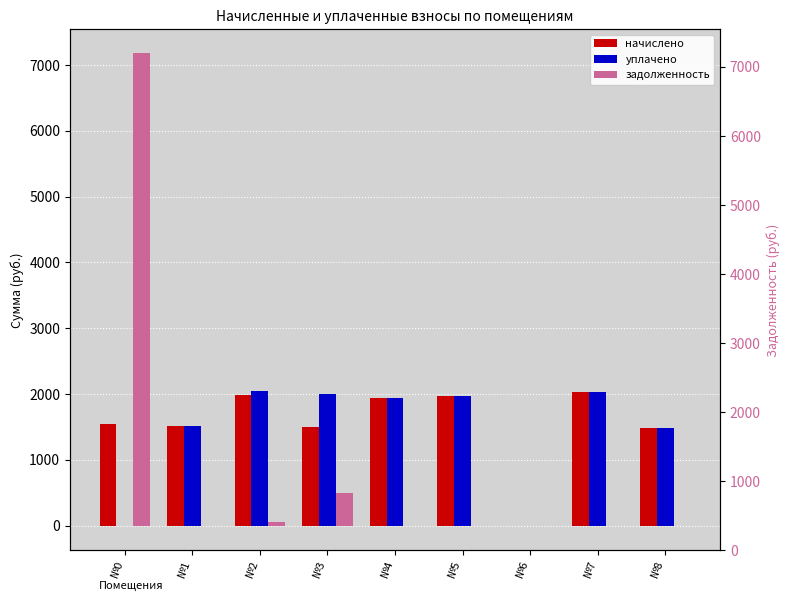

Count the number of categories in the chart.

9